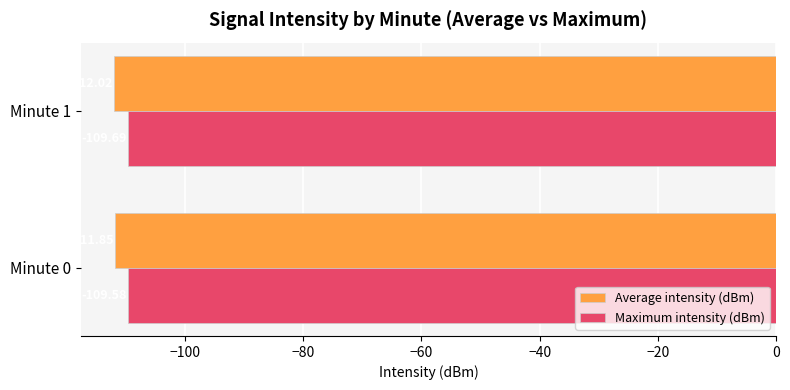

Which series has the largest range (max minus min)?

Average intensity (dBm)